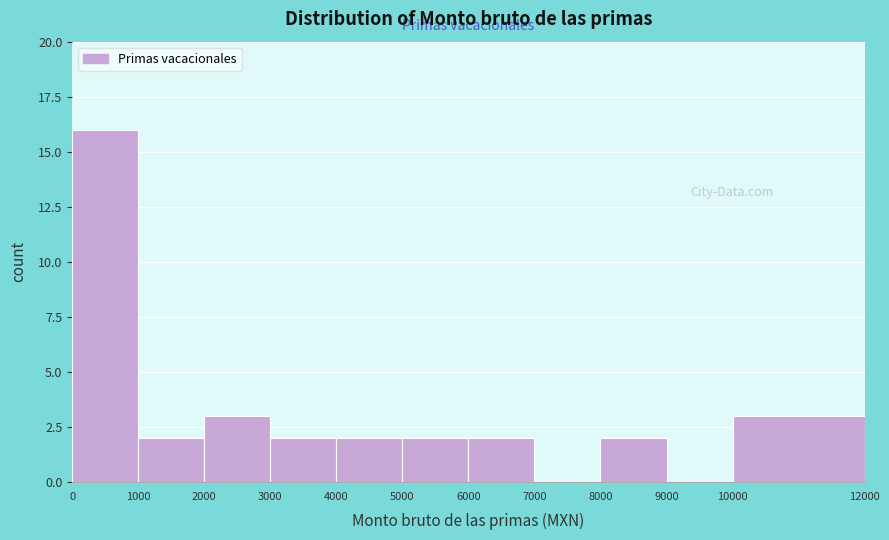

Which range on the x-axis has the tallest bar?

0 to 1000